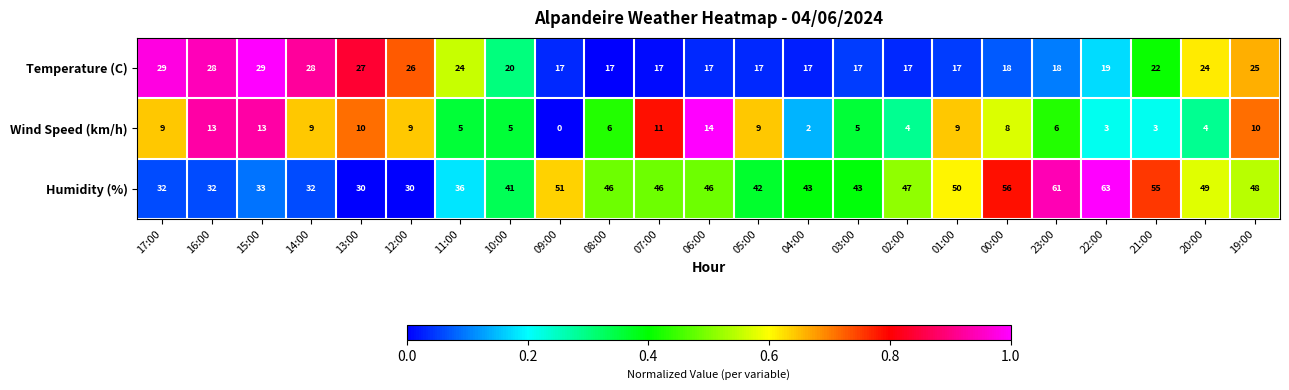

The Wind Speed (km/h) series shows 6 at 16:00. True or false?

False